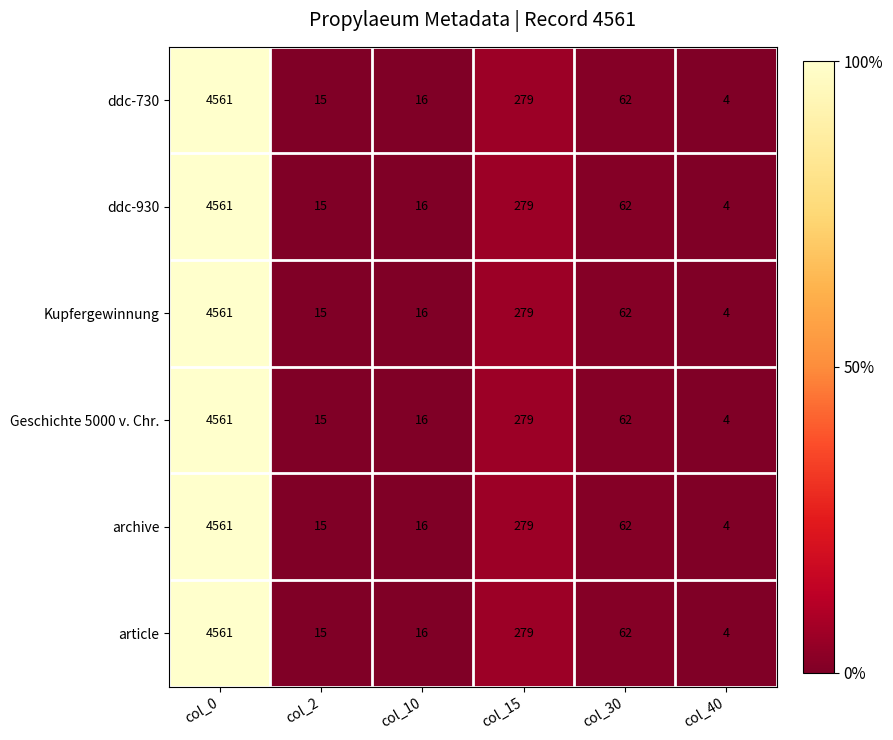

What is the smallest value displayed?

4